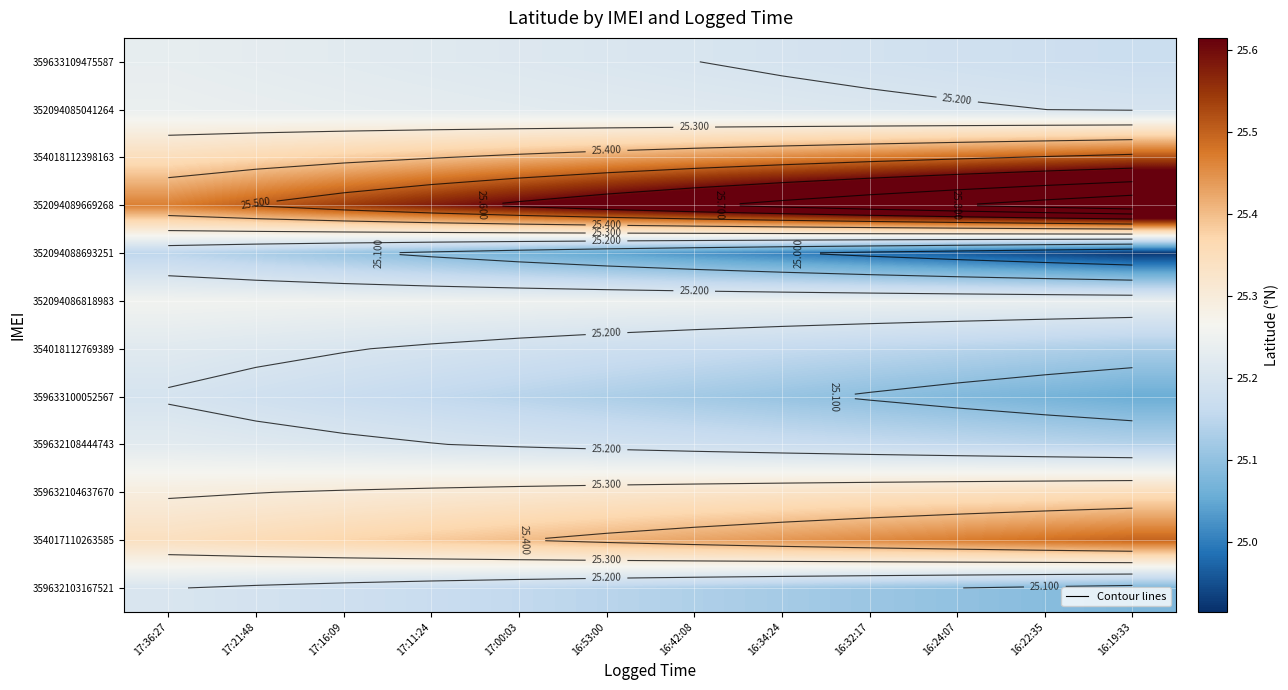

At which label is 352094089669268 closest to 25?

17:36:27